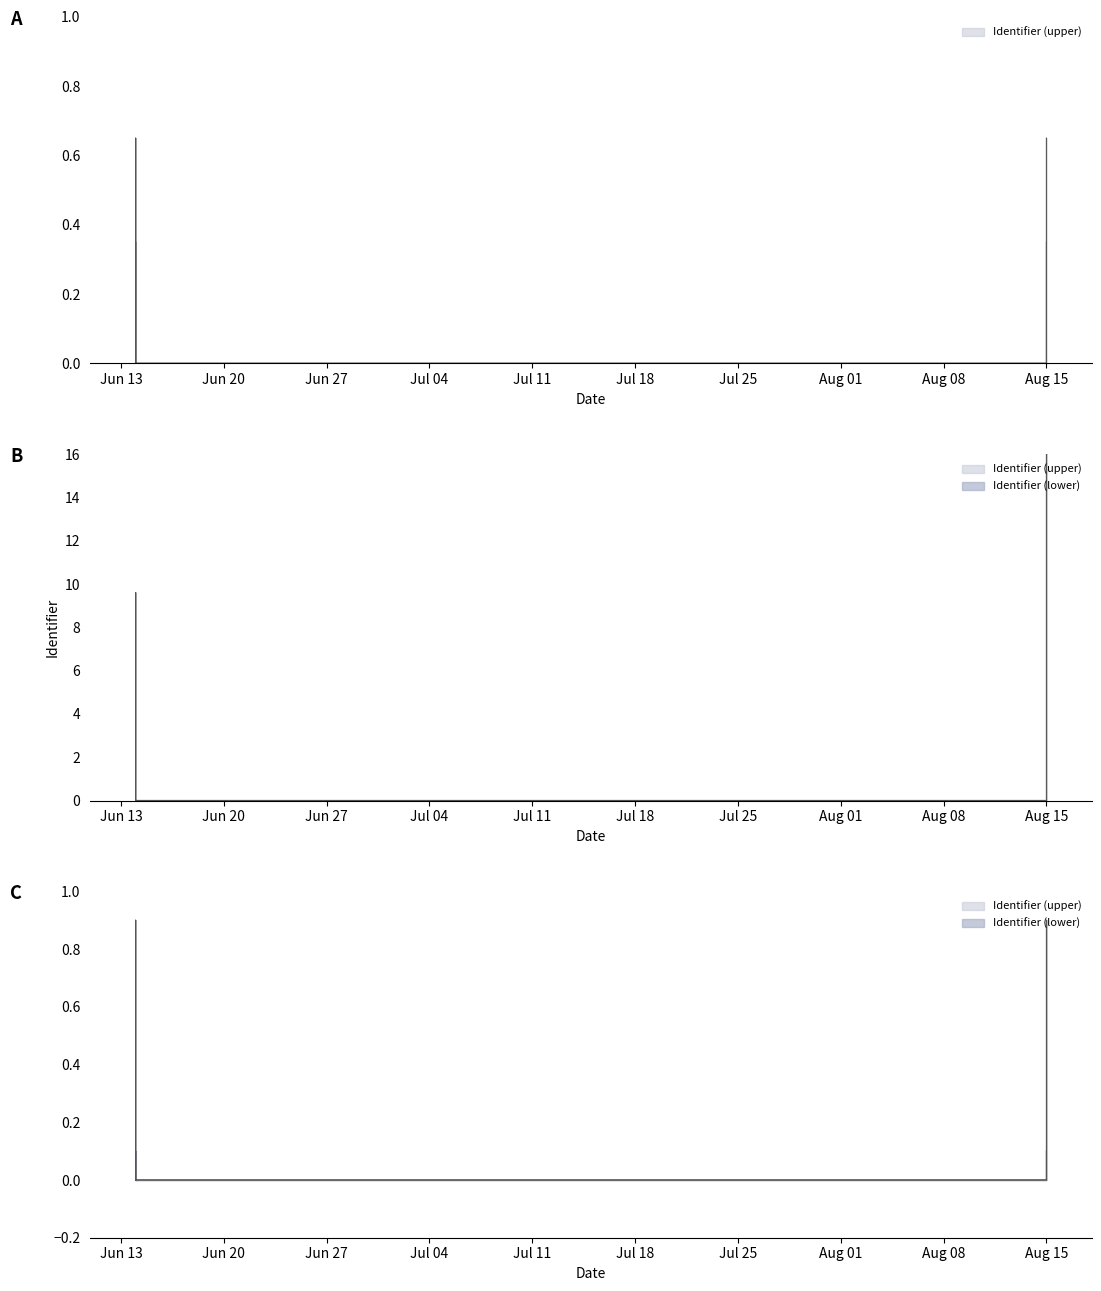

Does the chart have visible grid lines?

No